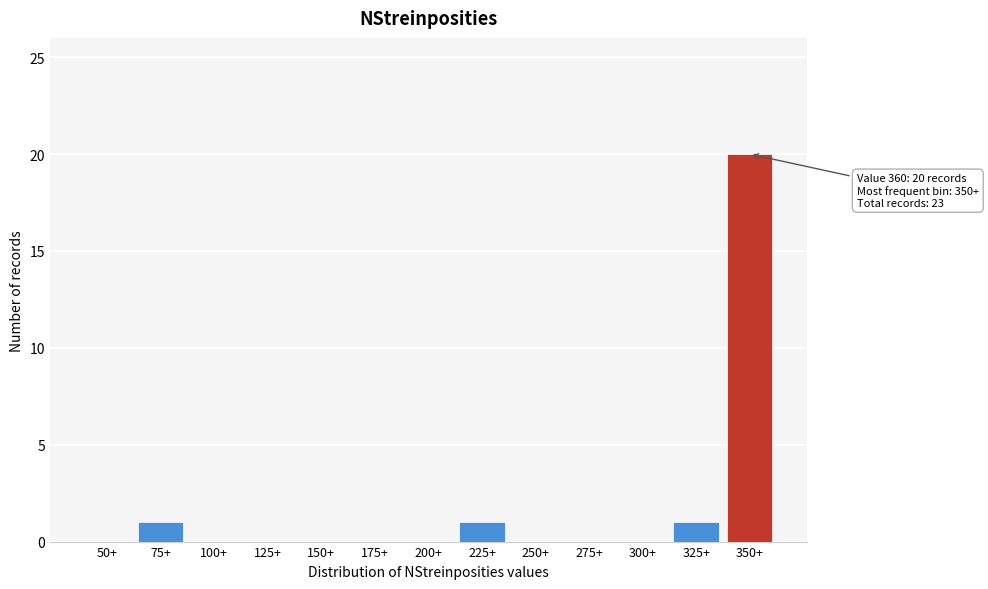

Reading left to right, transcribe all the data shown in this chart.

50+=0	75+=1	100+=0	125+=0	150+=0	175+=0	200+=0	225+=1	250+=0	275+=0	300+=0	325+=1	350+=20